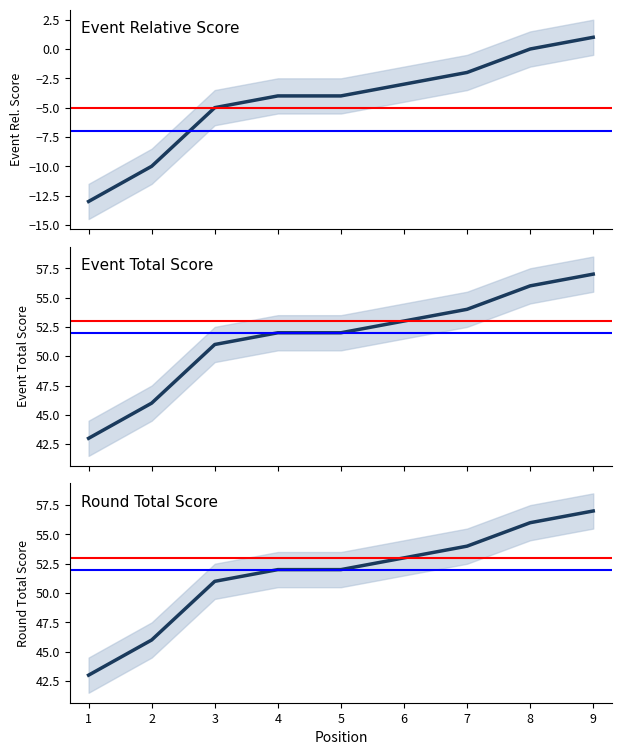

List the labels in order of event_total_score value, smallest first.

1, 2, 3, 4, 5, 6, 7, 8, 9